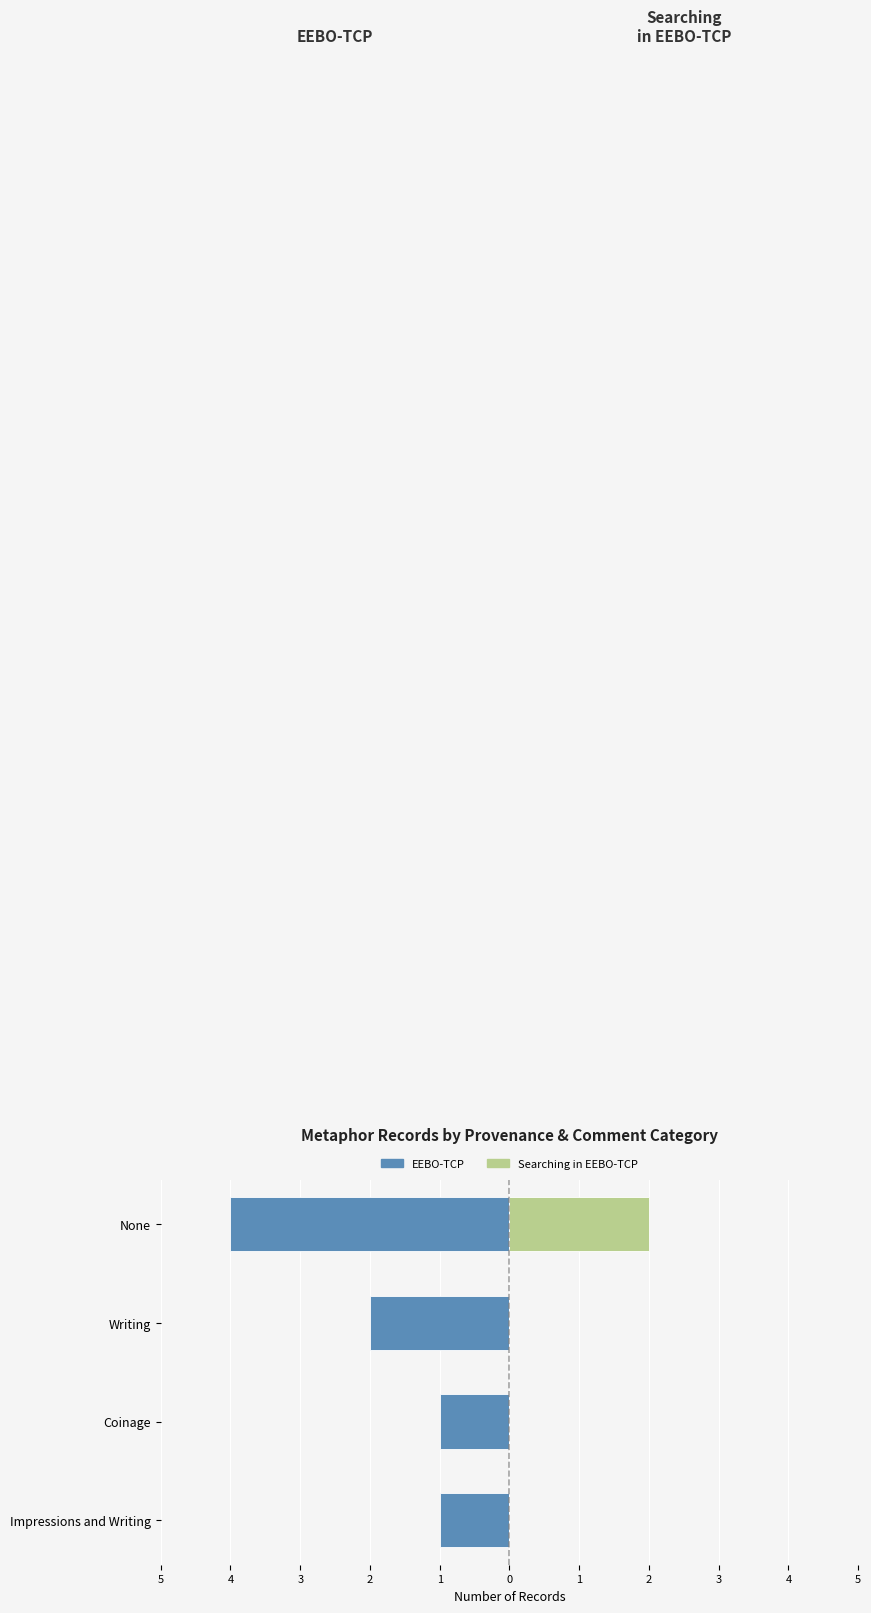

Is it true that Searching in EEBO-TCP equals 3 at None?

False